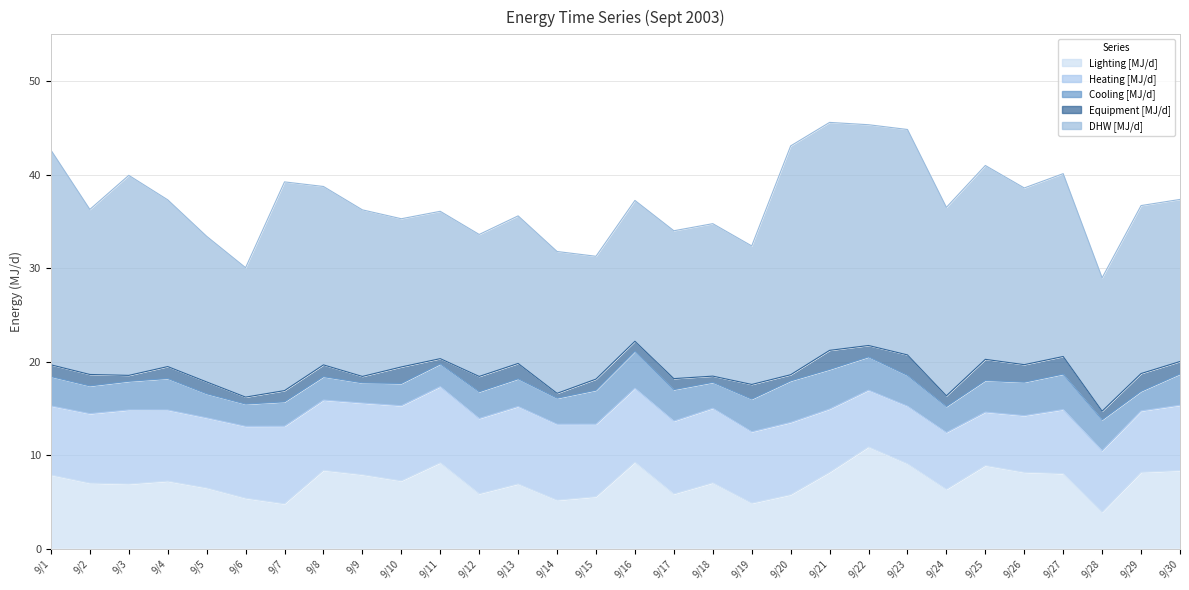

What is the average value of the Lighting [MJ/d] series?

7.2